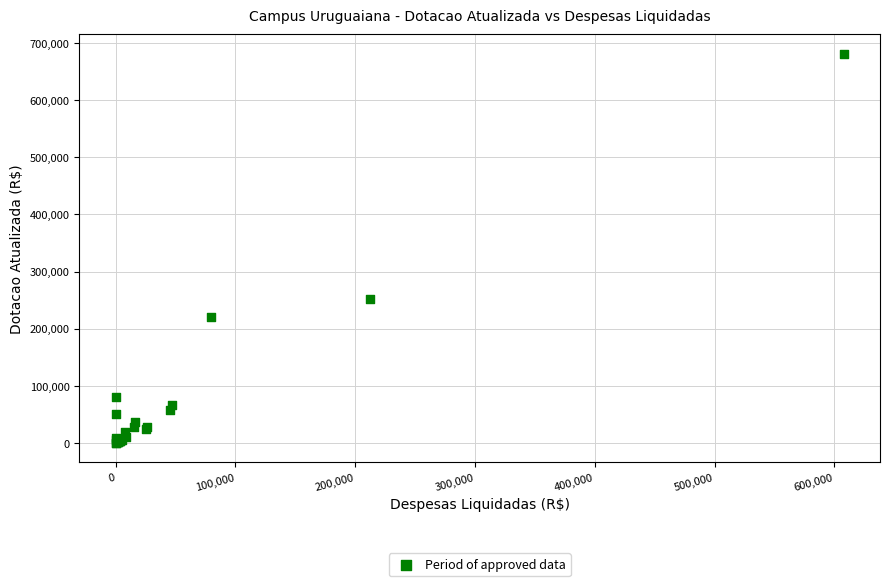

What Y value in the scatter plot is closest to 340651?

252242.4